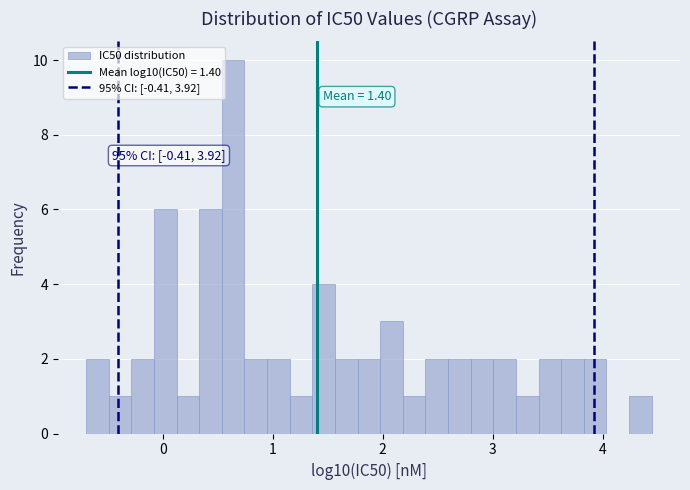

Read against the x-axis, roughly where is the centre of the tallest bar?

0.6